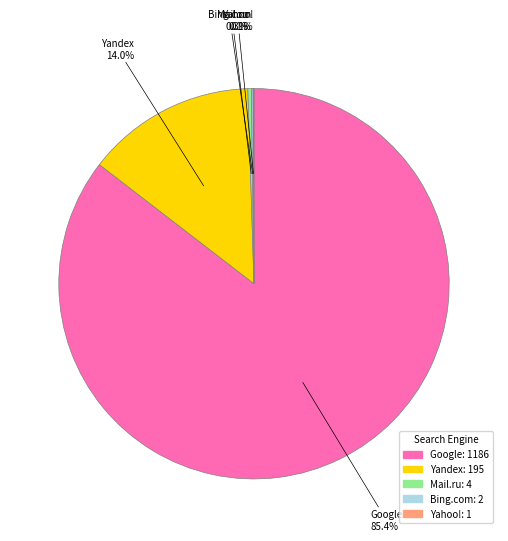

True or false: Mail.ru accounts for 0% of the total.

True